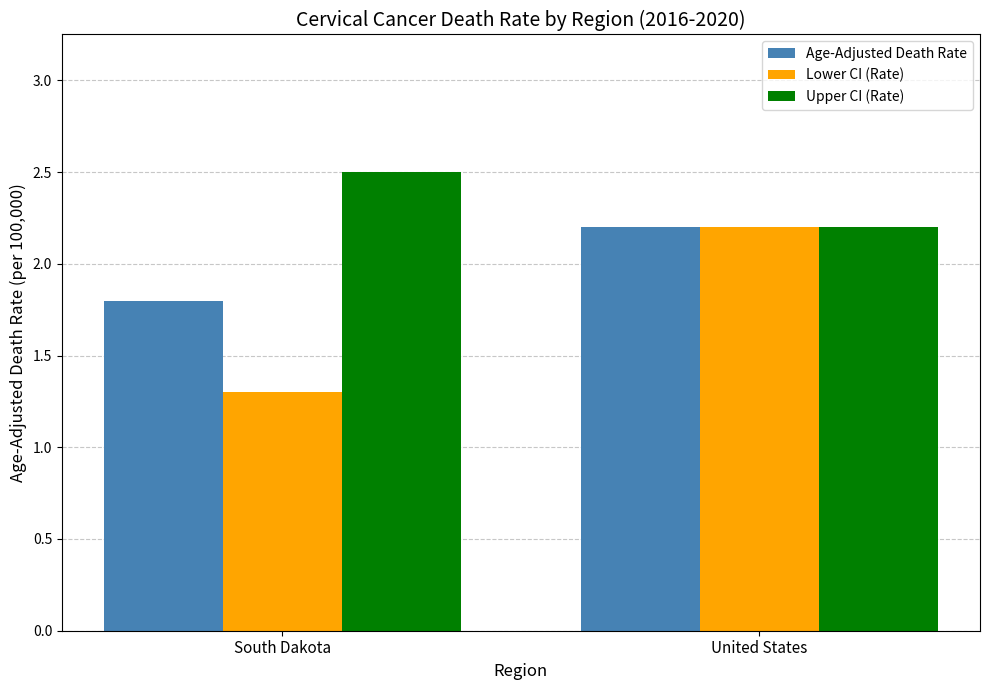

True or false: Lower CI (Rate) has a value of 2.2 at United States.

True